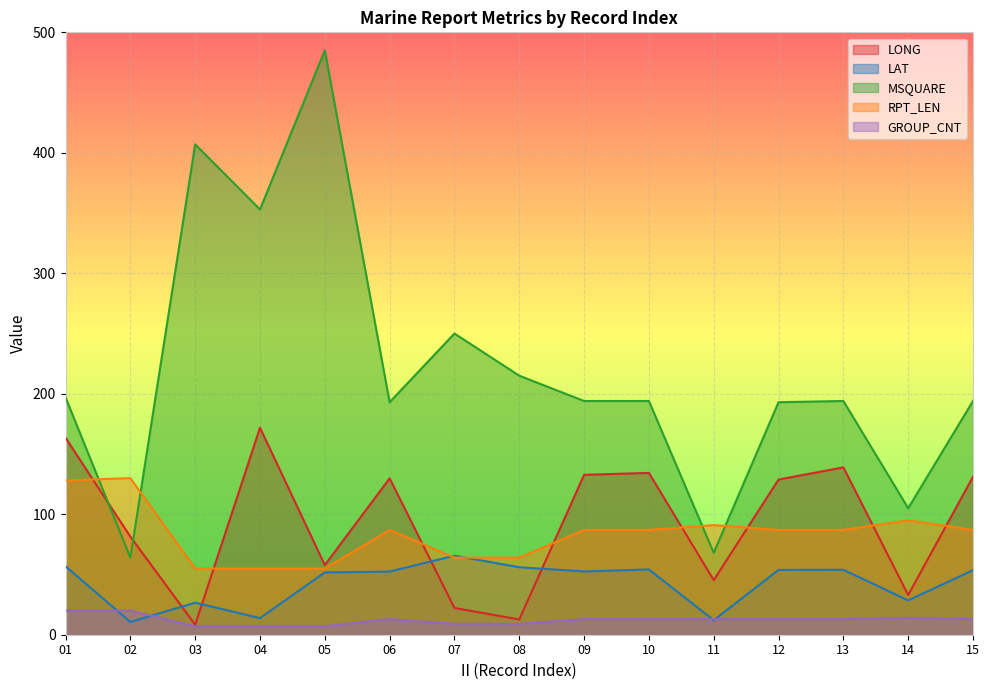

Reading right to left, extract all data points from this chart.

LONG: 131.1	33.0	138.9	128.8	45.3	134.3	132.7	12.7	22.2	129.8	57.8	171.8	8.3	81.4	163.5
LAT: 53.6	28.5	53.9	53.8	12.0	54.2	52.5	56.0	65.6	52.4	51.7	13.8	26.6	10.6	56.8
MSQUARE: 194.0	105.0	194.0	193.0	68.0	194.0	194.0	215.0	250.0	193.0	485.0	353.0	407.0	64.0	197.0
RPT_LEN: 87.0	95.0	87.0	87.0	91.0	87.0	87.0	64.0	64.0	87.0	55.0	55.0	55.0	130.0	128.0
GROUP_CNT: 13.0	14.0	13.0	13.0	13.0	13.0	13.0	9.0	9.0	13.0	7.0	7.0	7.0	20.0	20.0